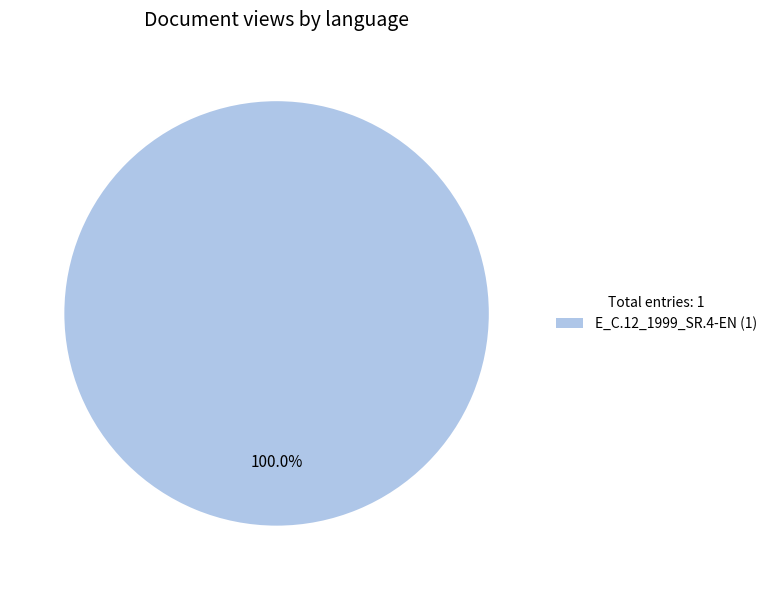

Is there a majority slice in this chart?

Yes